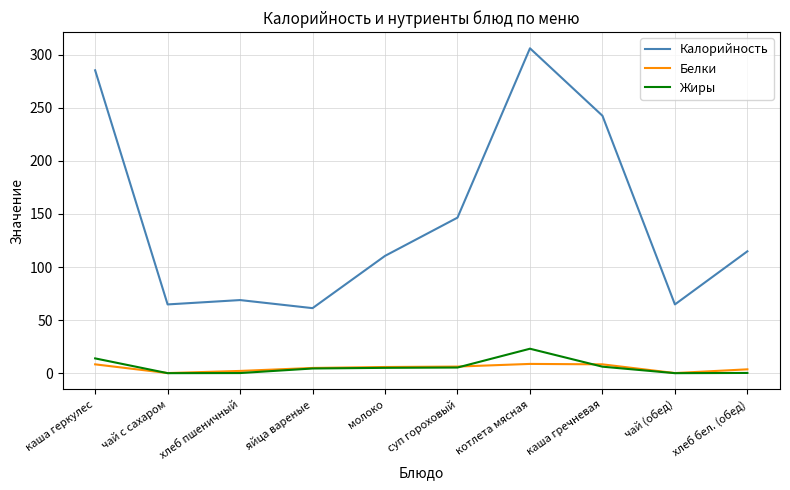

What is the lowest value of the Калорийность series?

61.3